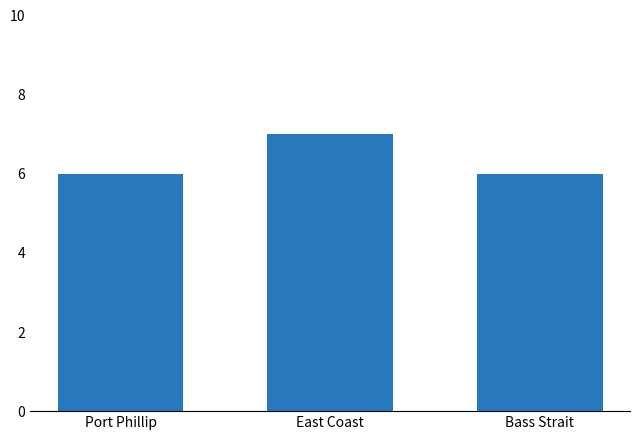

How many data points does each series have?

3